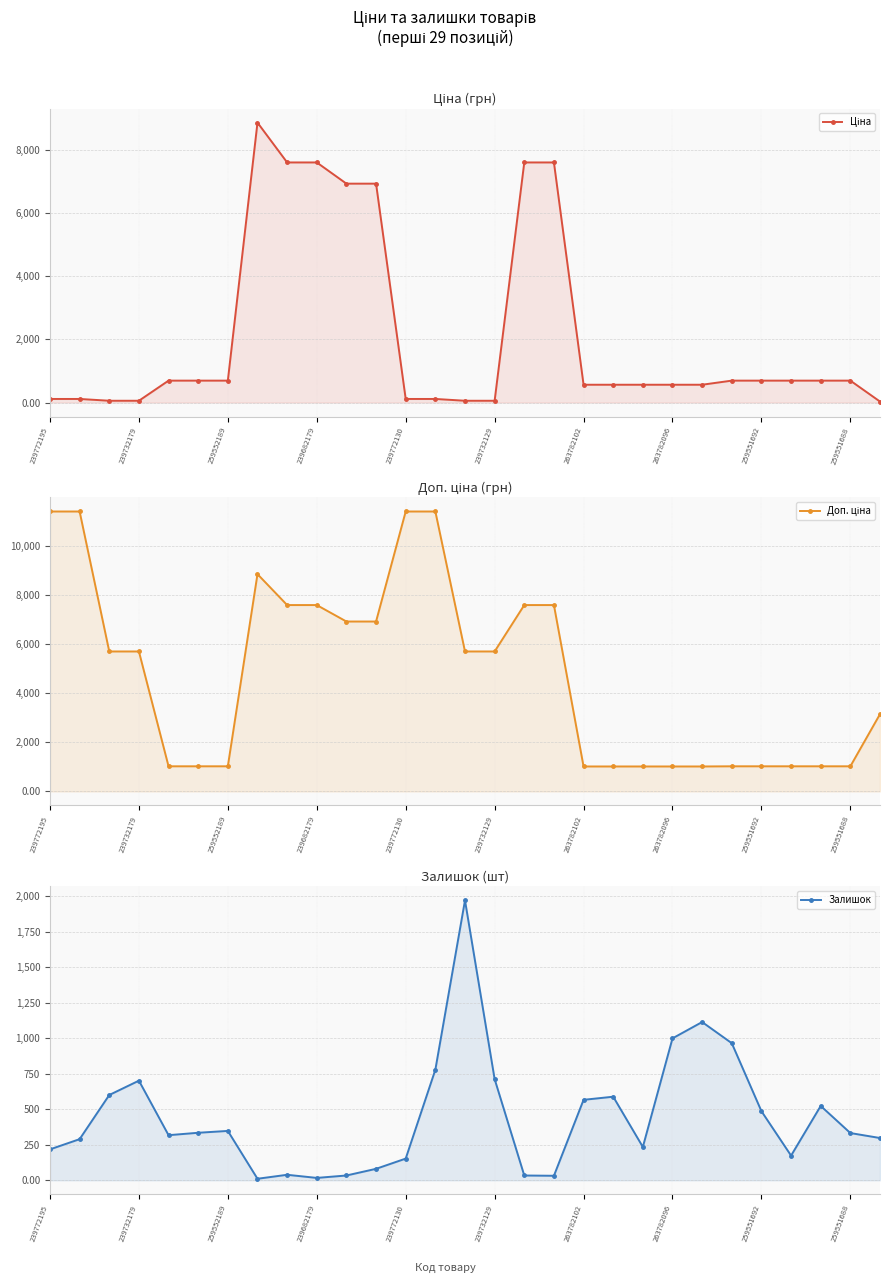

How many interior local peaks does the Залишок series have?

7